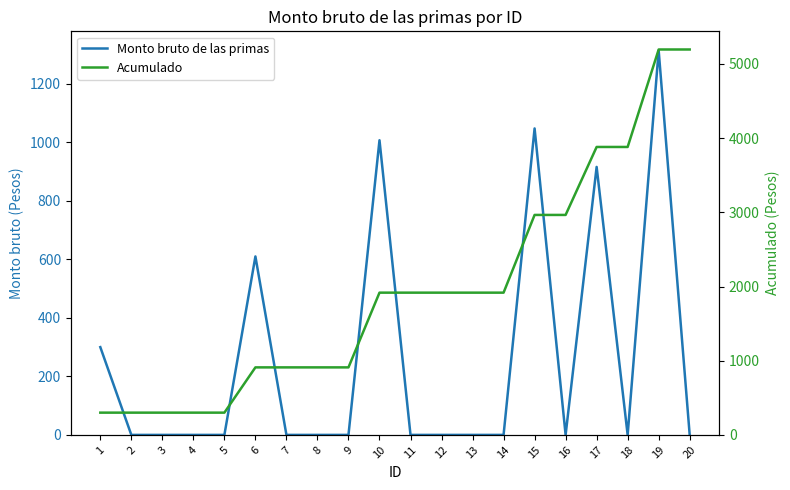

True or false: Acumulado and Monto bruto de las primas intersect in this chart.

False